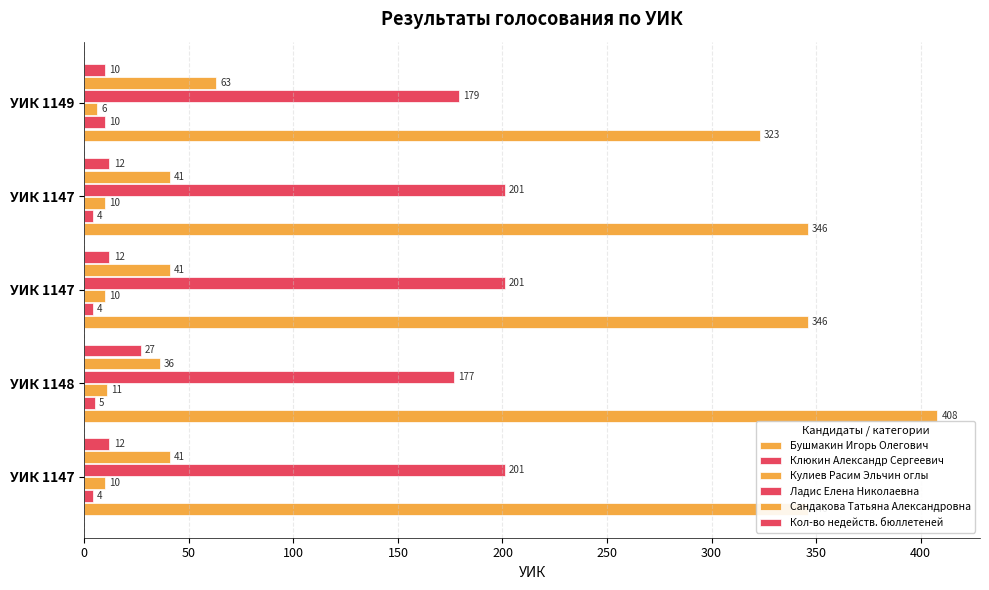

How many data points in Кол-во недейств. бюллетеней are less than 12?

1